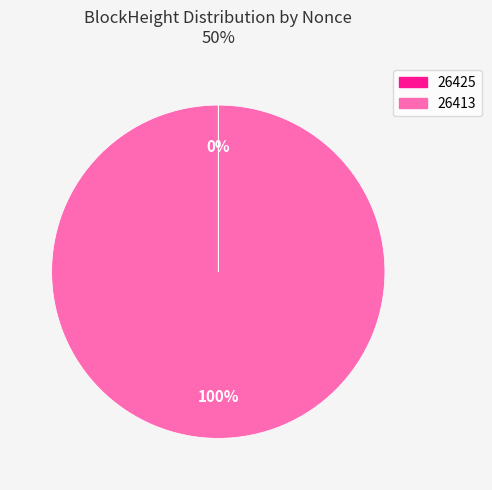

Which slice is the largest?

26413